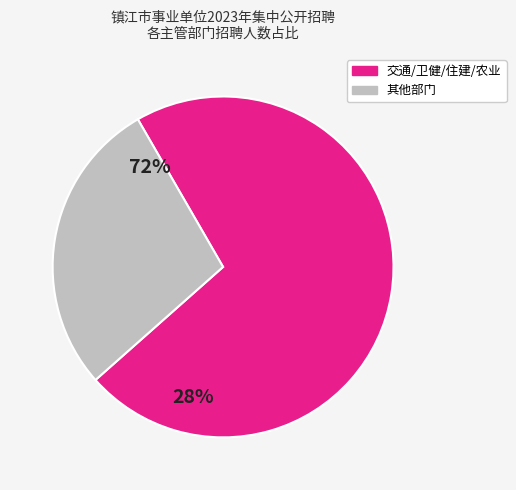

Is there a majority slice in this chart?

Yes